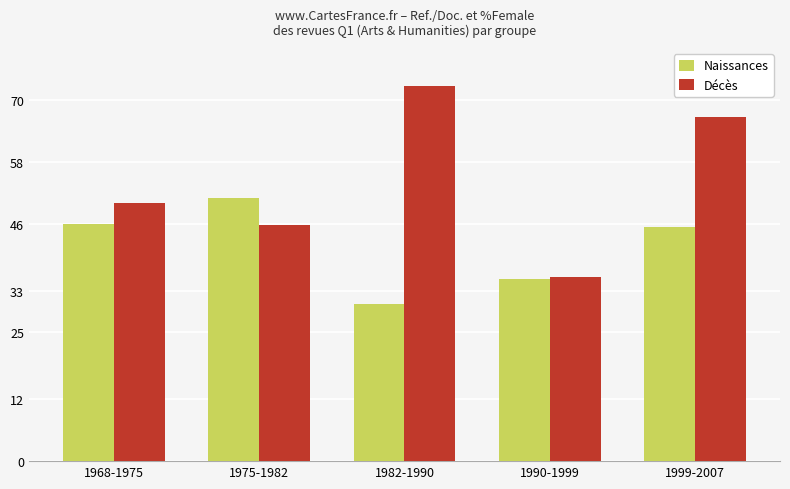

At which label does Naissances first exceed 45?

1968-1975